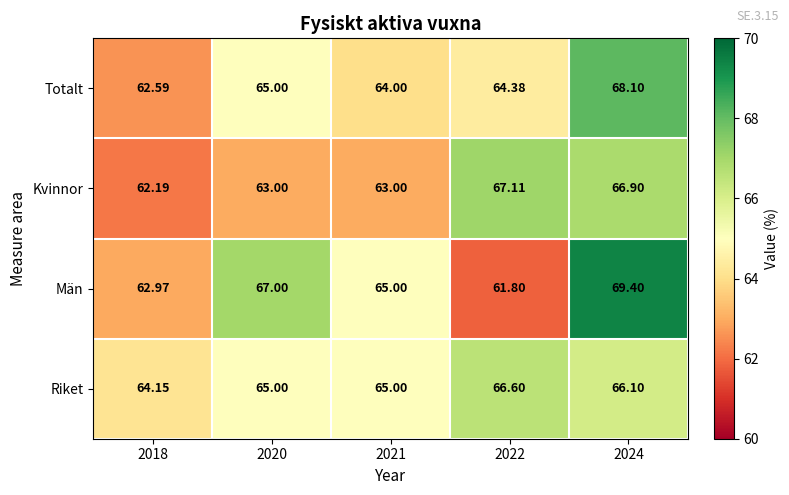

Which series changed the most between 2021 and 2024?

Män